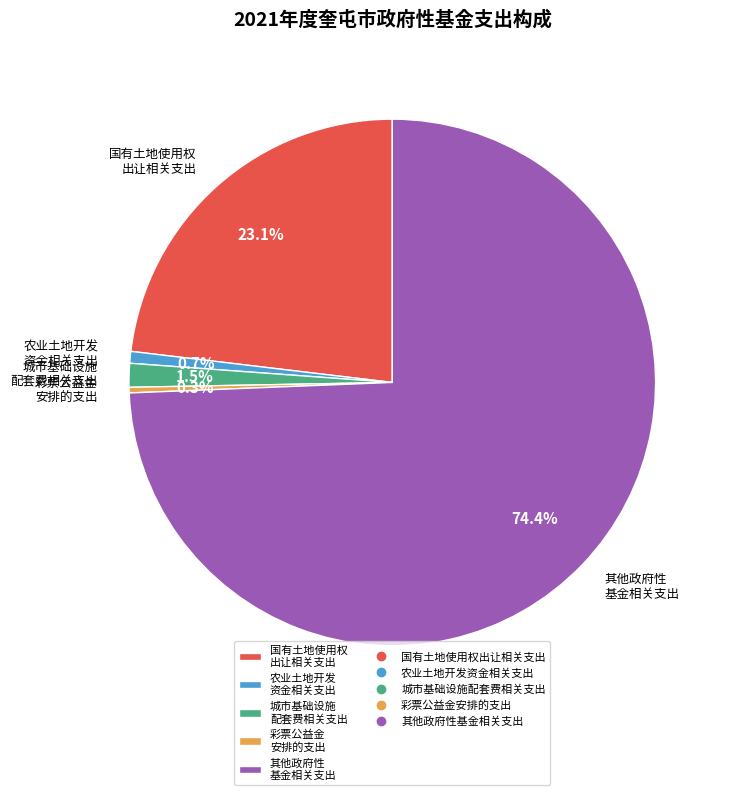

What is the largest slice in the pie chart?

其他政府性 基金相关支出